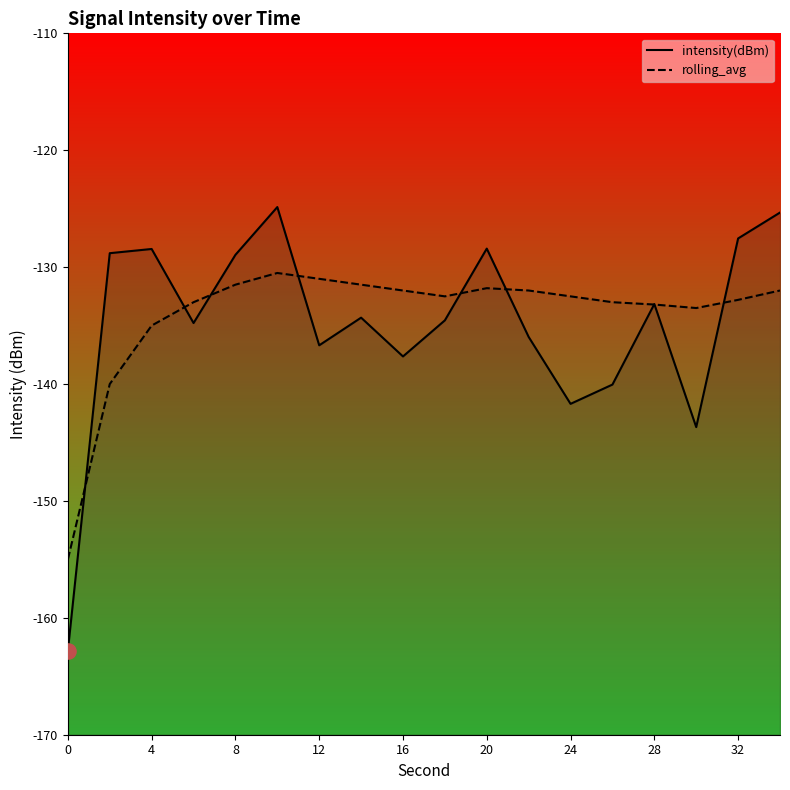

What are all the series names shown in the legend?

intensity(dBm), rolling_avg